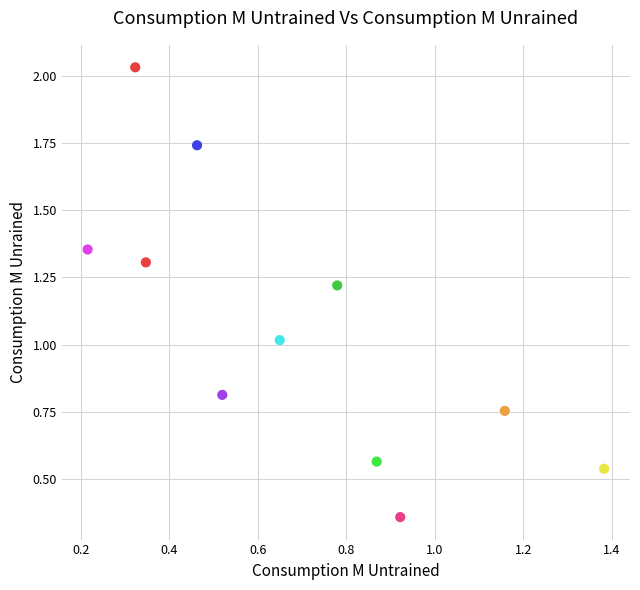

What is the average X value?

0.7